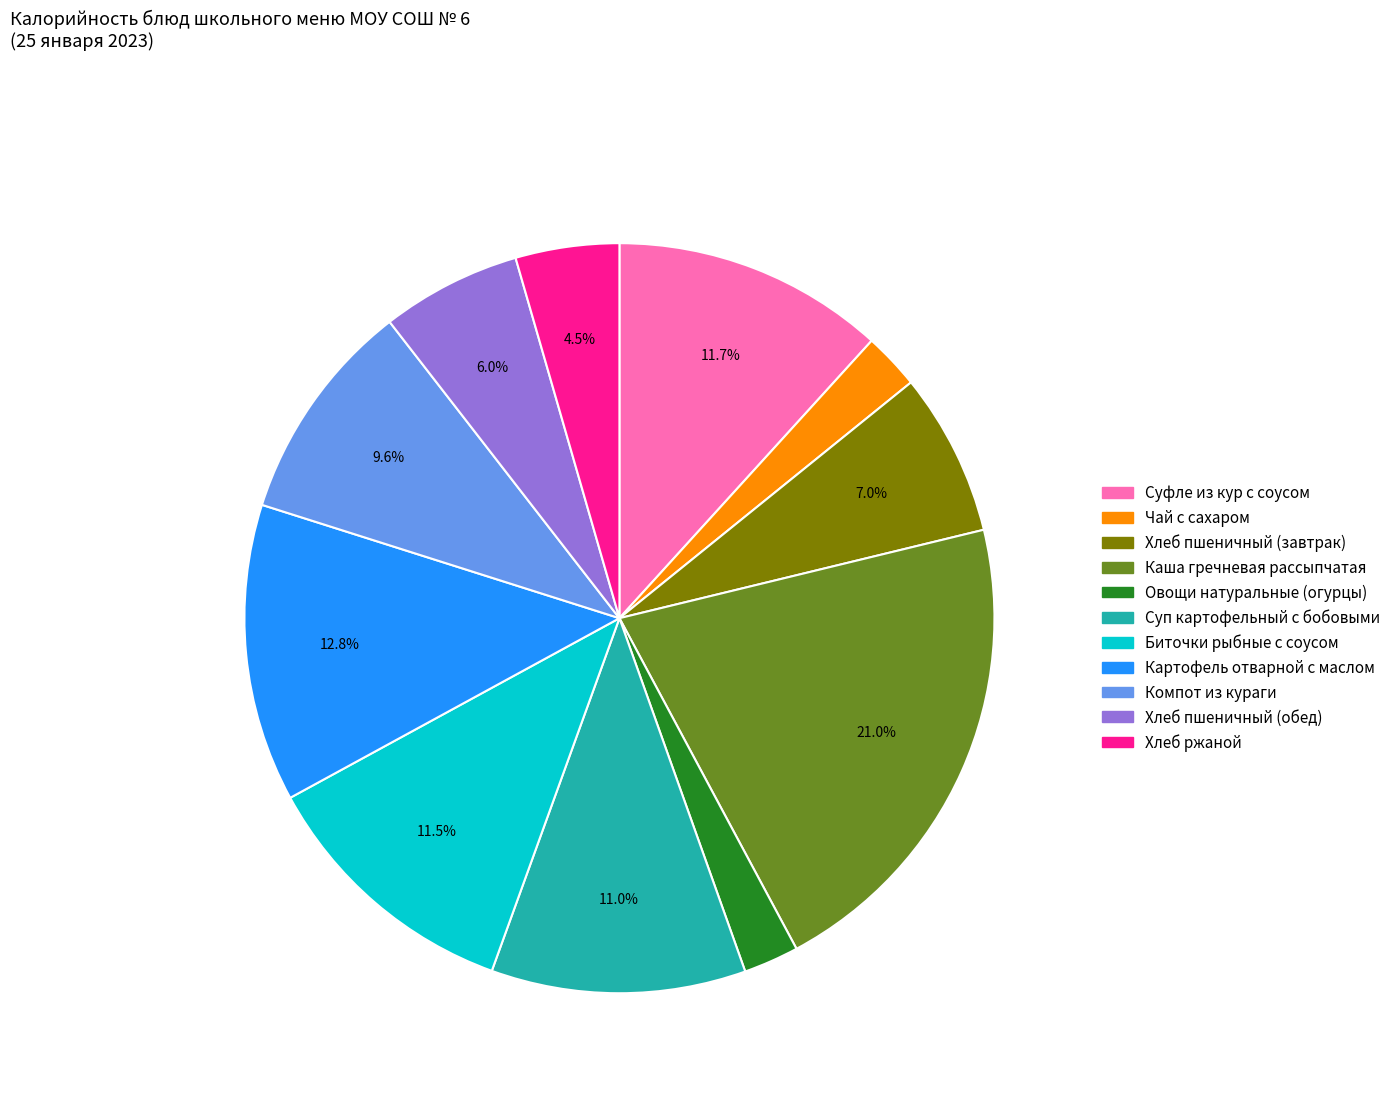

True or false: Суп картофельный с бобовыми accounts for 11% of the total.

True